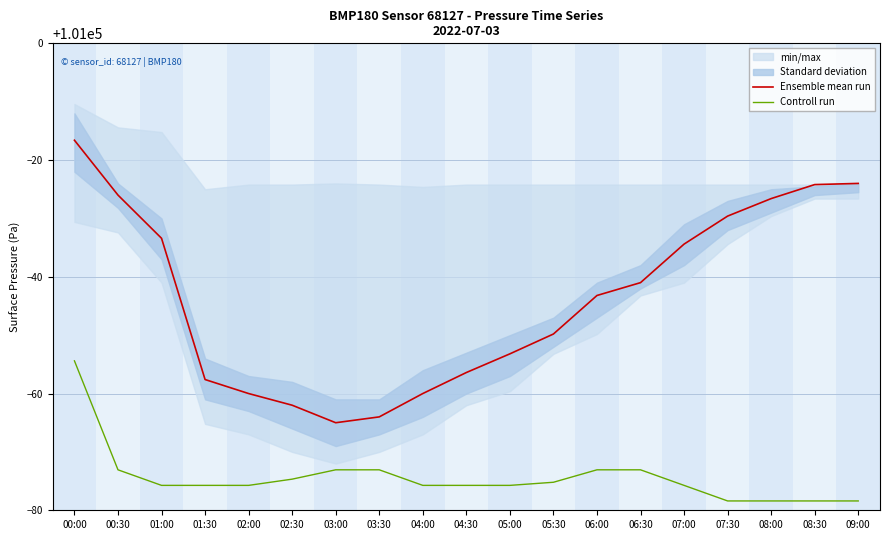

The value of Controll run at 01:00 is 100924.3. True or false?

True